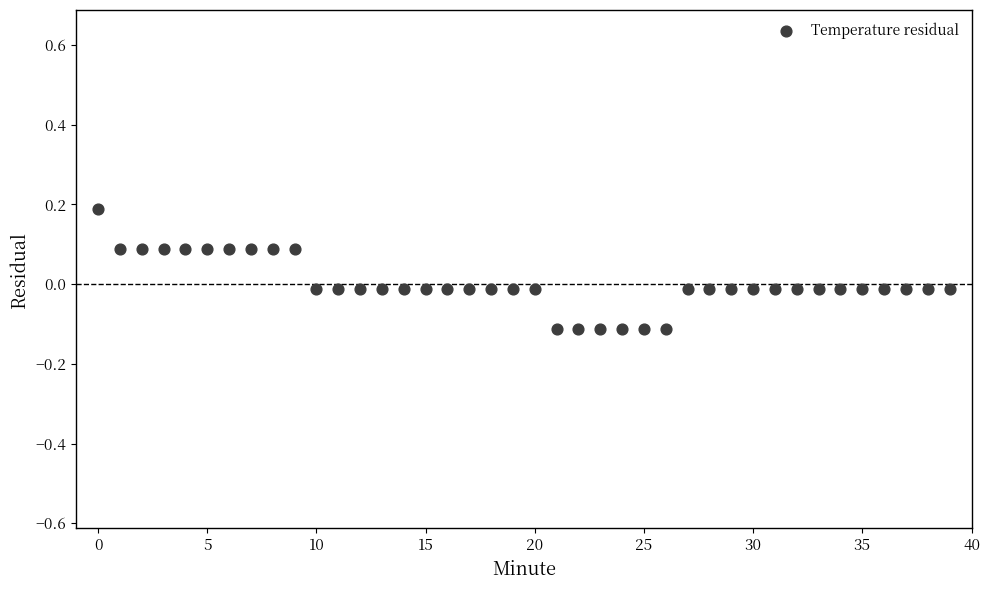

What is the range of Y values (max minus min)?

0.3